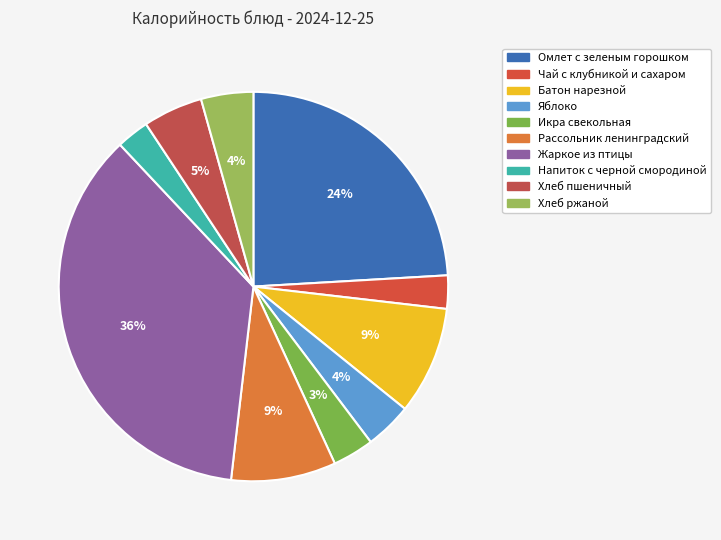

Which has a higher value, Чай с клубникой и сахаром or Яблоко?

Яблоко